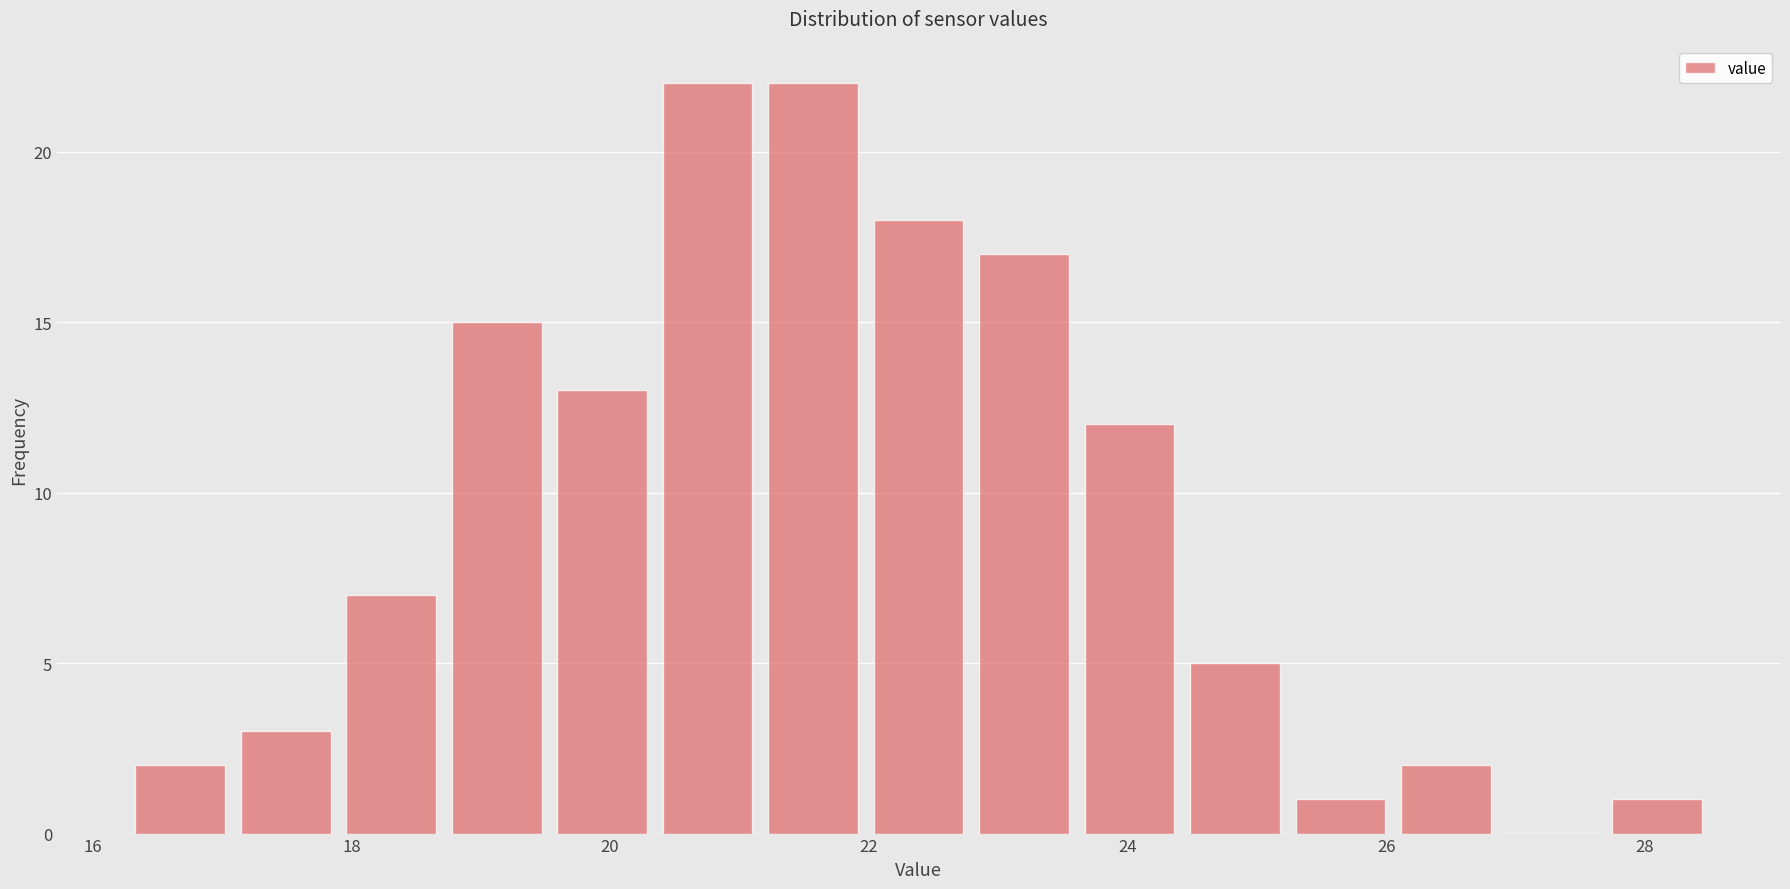

What is the height of the bar covering 20.4 to 21.2 on the x-axis? Neither the bar edges nor the heights are printed on the chart, so give them approximately, as read against the axes.

22